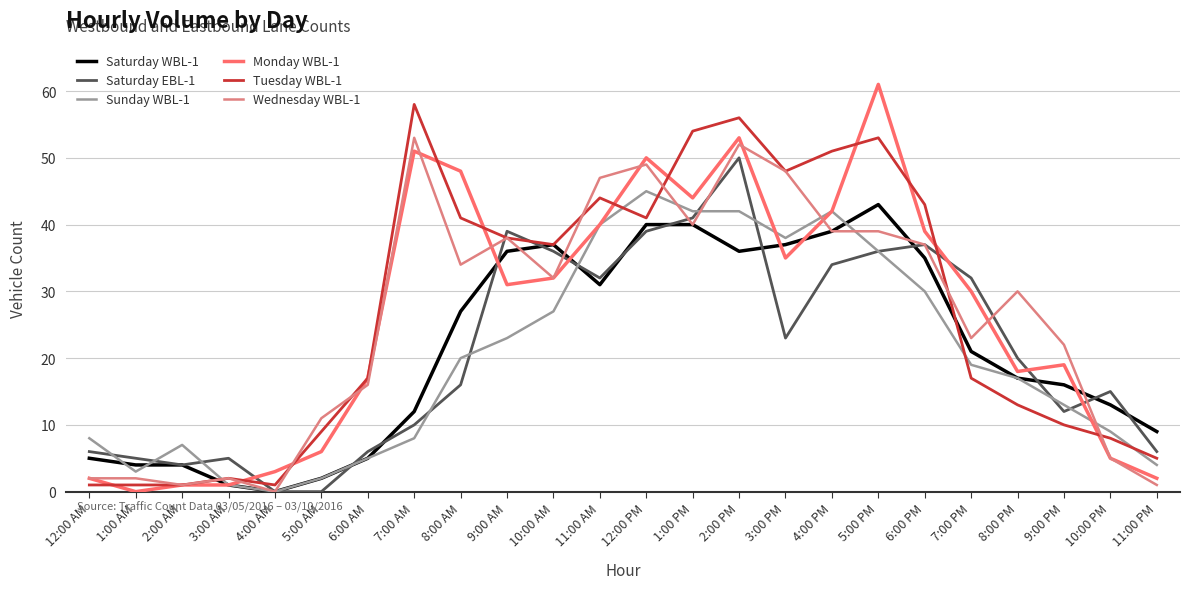

Reading left to right, transcribe all the data shown in this chart.

Saturday WBL-1: 12:00 AM=5	1:00 AM=4	2:00 AM=4	3:00 AM=1	4:00 AM=0	5:00 AM=2	6:00 AM=5	7:00 AM=12	8:00 AM=27	9:00 AM=36	10:00 AM=37	11:00 AM=31	12:00 PM=40	1:00 PM=40	2:00 PM=36	3:00 PM=37	4:00 PM=39	5:00 PM=43	6:00 PM=35	7:00 PM=21	8:00 PM=17	9:00 PM=16	10:00 PM=13	11:00 PM=9
Saturday EBL-1: 12:00 AM=6	1:00 AM=5	2:00 AM=4	3:00 AM=5	4:00 AM=0	5:00 AM=0	6:00 AM=6	7:00 AM=10	8:00 AM=16	9:00 AM=39	10:00 AM=36	11:00 AM=32	12:00 PM=39	1:00 PM=41	2:00 PM=50	3:00 PM=23	4:00 PM=34	5:00 PM=36	6:00 PM=37	7:00 PM=32	8:00 PM=20	9:00 PM=12	10:00 PM=15	11:00 PM=6
Sunday WBL-1: 12:00 AM=8	1:00 AM=3	2:00 AM=7	3:00 AM=1	4:00 AM=0	5:00 AM=2	6:00 AM=5	7:00 AM=8	8:00 AM=20	9:00 AM=23	10:00 AM=27	11:00 AM=40	12:00 PM=45	1:00 PM=42	2:00 PM=42	3:00 PM=38	4:00 PM=42	5:00 PM=36	6:00 PM=30	7:00 PM=19	8:00 PM=17	9:00 PM=13	10:00 PM=9	11:00 PM=4
Monday WBL-1: 12:00 AM=2	1:00 AM=0	2:00 AM=1	3:00 AM=1	4:00 AM=3	5:00 AM=6	6:00 AM=17	7:00 AM=51	8:00 AM=48	9:00 AM=31	10:00 AM=32	11:00 AM=40	12:00 PM=50	1:00 PM=44	2:00 PM=53	3:00 PM=35	4:00 PM=42	5:00 PM=61	6:00 PM=39	7:00 PM=30	8:00 PM=18	9:00 PM=19	10:00 PM=5	11:00 PM=2
Tuesday WBL-1: 12:00 AM=1	1:00 AM=1	2:00 AM=1	3:00 AM=2	4:00 AM=1	5:00 AM=9	6:00 AM=17	7:00 AM=58	8:00 AM=41	9:00 AM=38	10:00 AM=37	11:00 AM=44	12:00 PM=41	1:00 PM=54	2:00 PM=56	3:00 PM=48	4:00 PM=51	5:00 PM=53	6:00 PM=43	7:00 PM=17	8:00 PM=13	9:00 PM=10	10:00 PM=8	11:00 PM=5
Wednesday WBL-1: 12:00 AM=2	1:00 AM=2	2:00 AM=1	3:00 AM=2	4:00 AM=0	5:00 AM=11	6:00 AM=16	7:00 AM=53	8:00 AM=34	9:00 AM=38	10:00 AM=32	11:00 AM=47	12:00 PM=49	1:00 PM=40	2:00 PM=52	3:00 PM=48	4:00 PM=39	5:00 PM=39	6:00 PM=37	7:00 PM=23	8:00 PM=30	9:00 PM=22	10:00 PM=5	11:00 PM=1